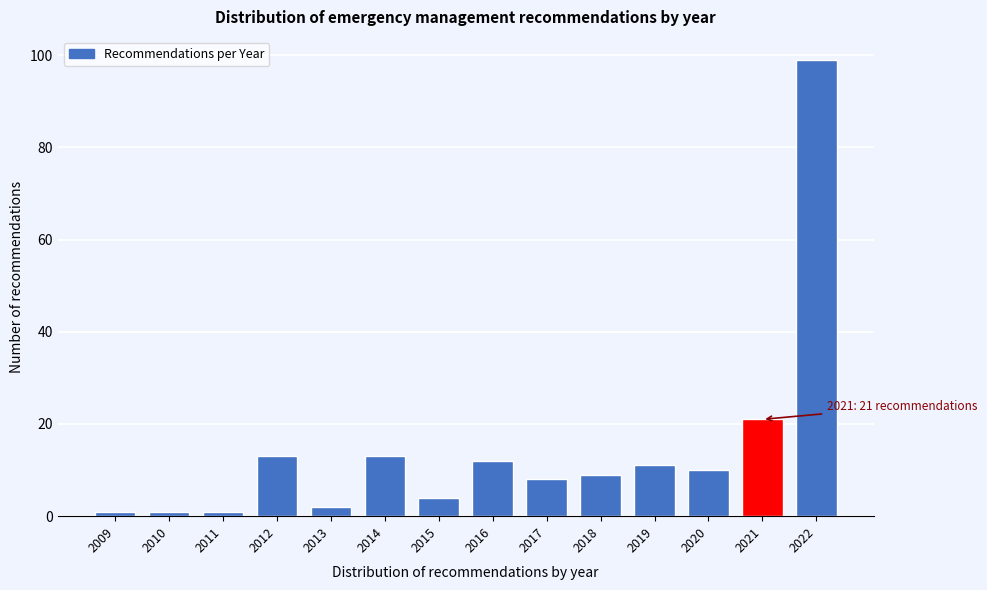

Reading left to right, list all the values displayed in this chart.

1	1	1	13	2	13	4	12	8	9	11	10	21	99